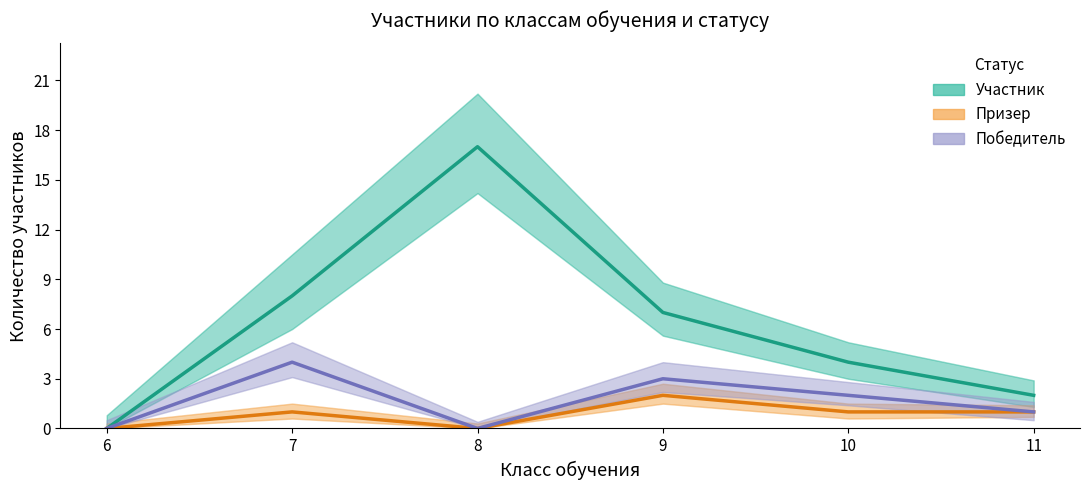

Is it true that Участник equals -9 at 6?

False